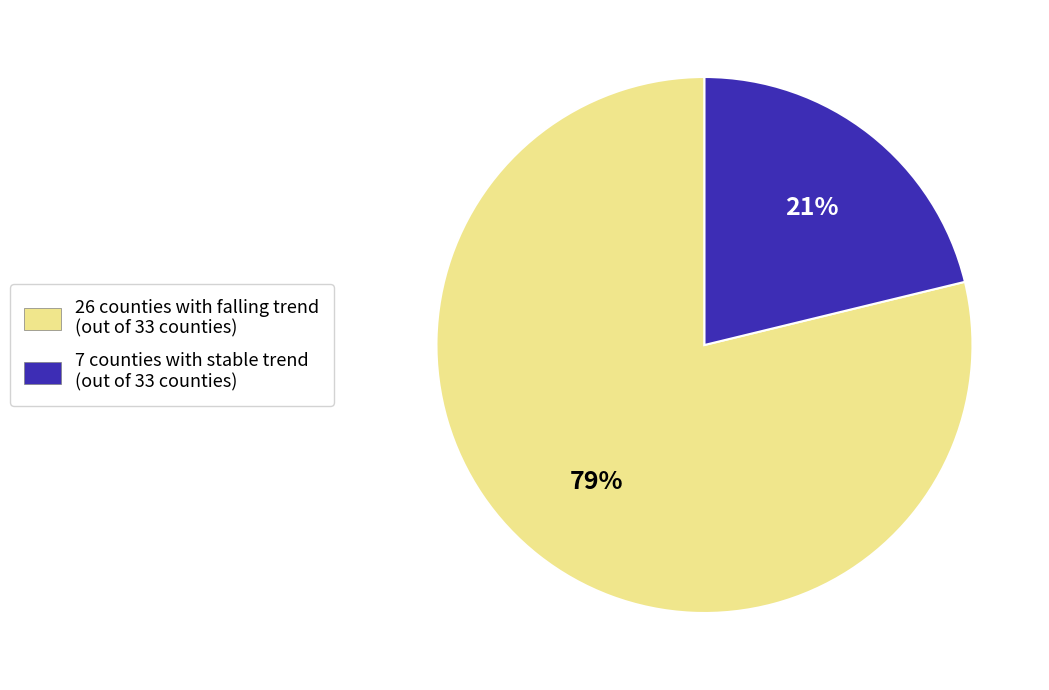

To the nearest percent, what portion does 7 counties with stable trend (out of 33 counties) represent?

21%